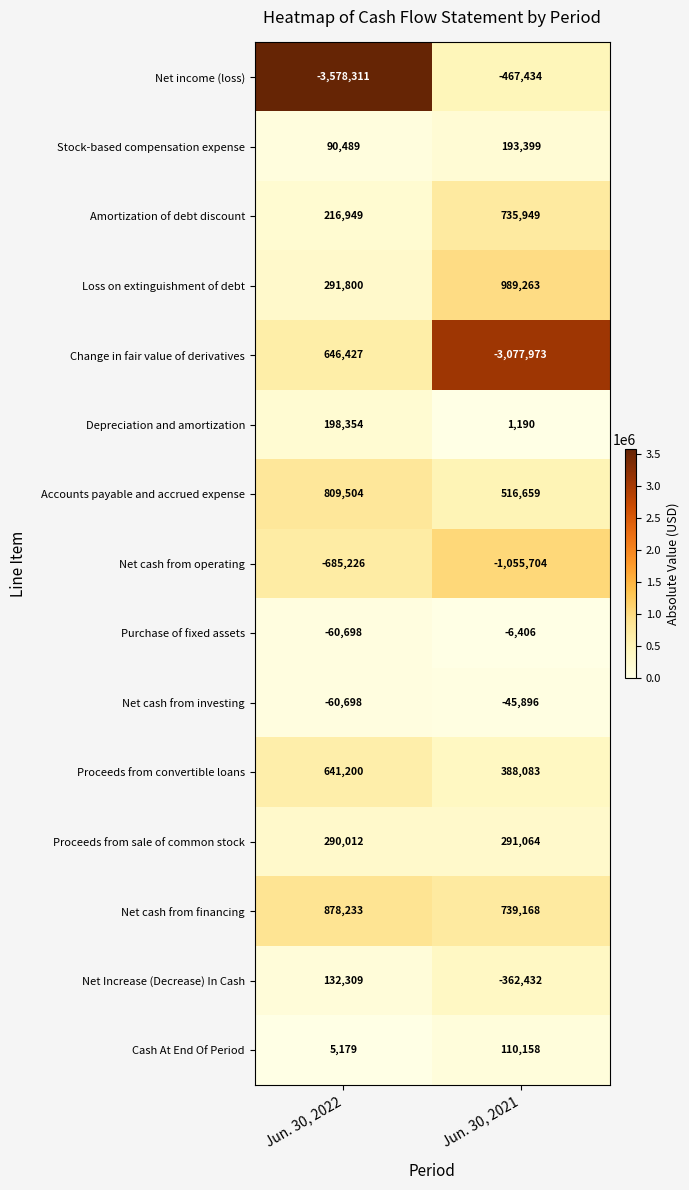

What is the sum of all Proceeds from sale of common stock values?

581076